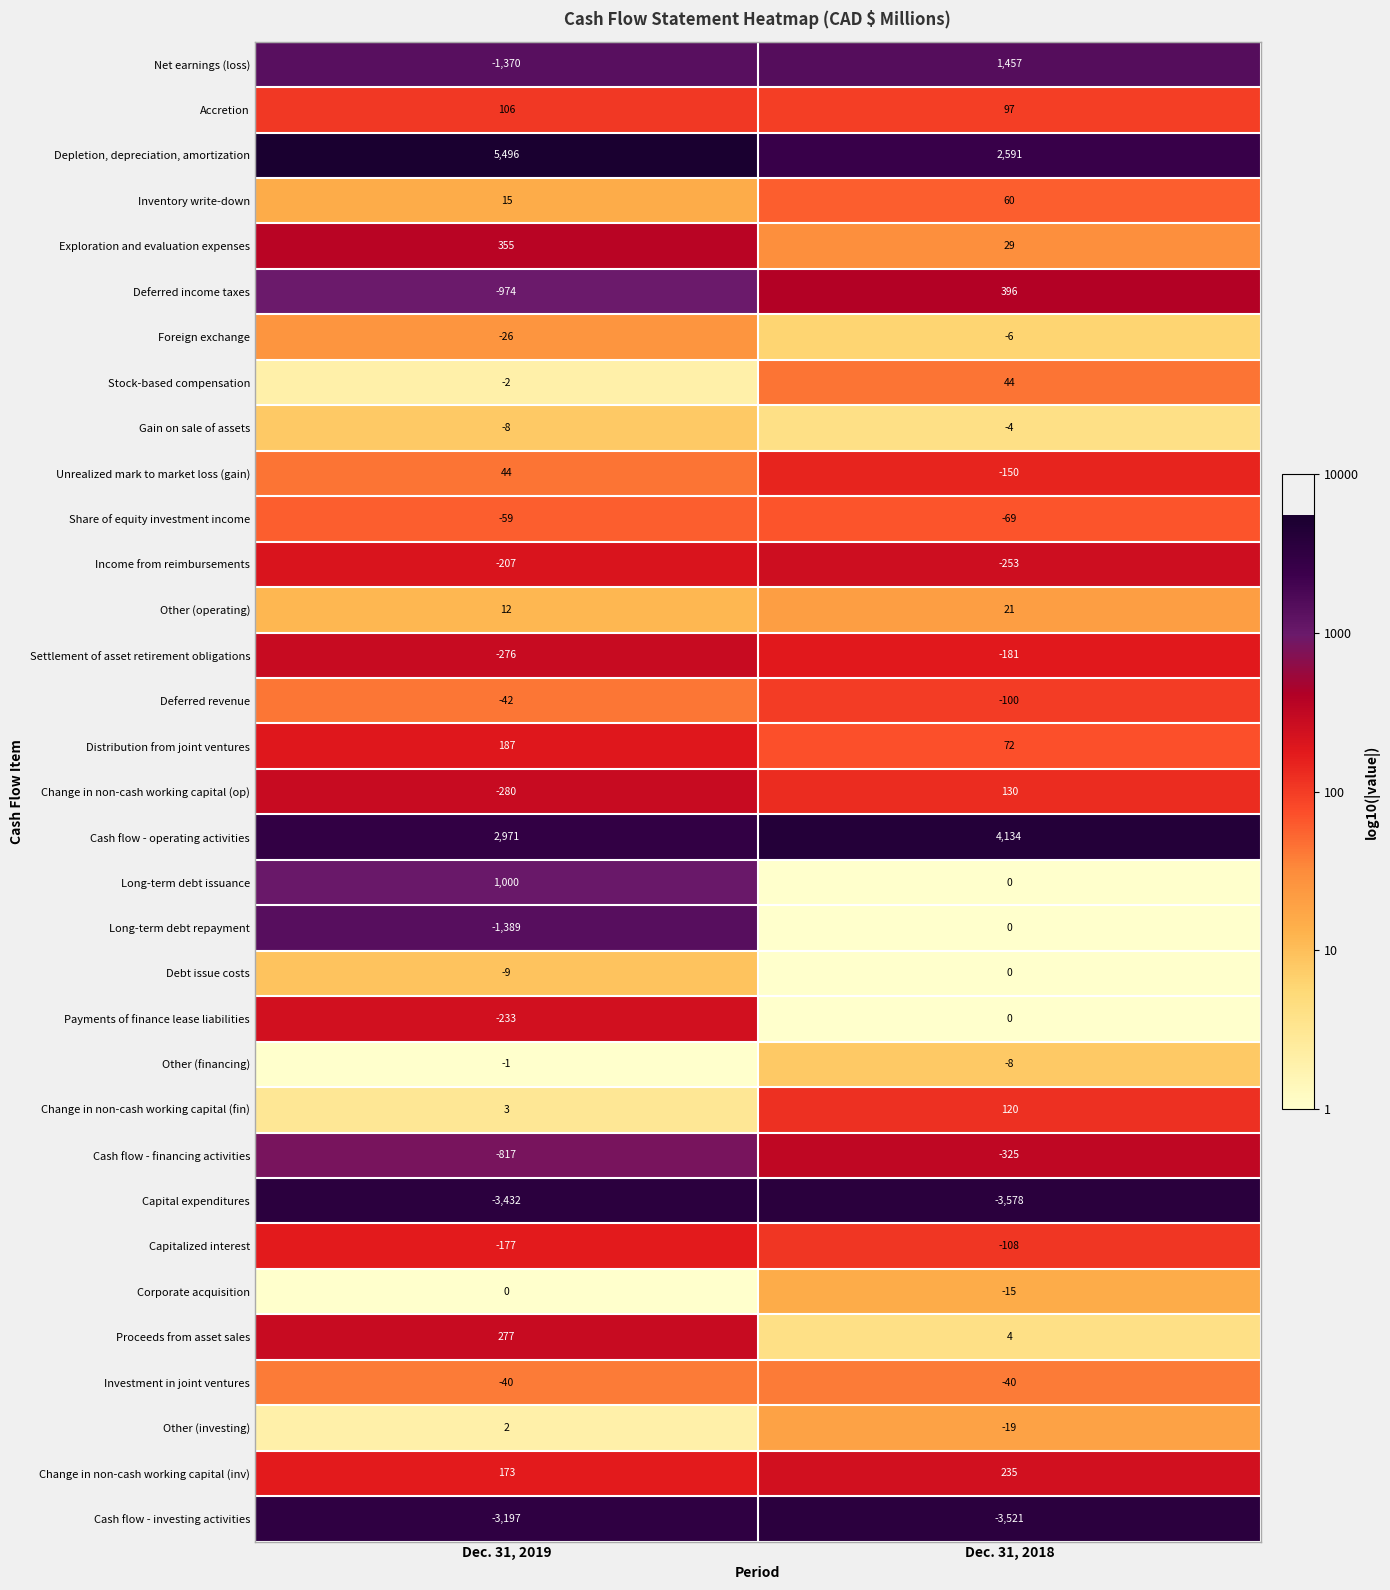

At which label is Deferred revenue closest to -71?

Dec. 31, 2019